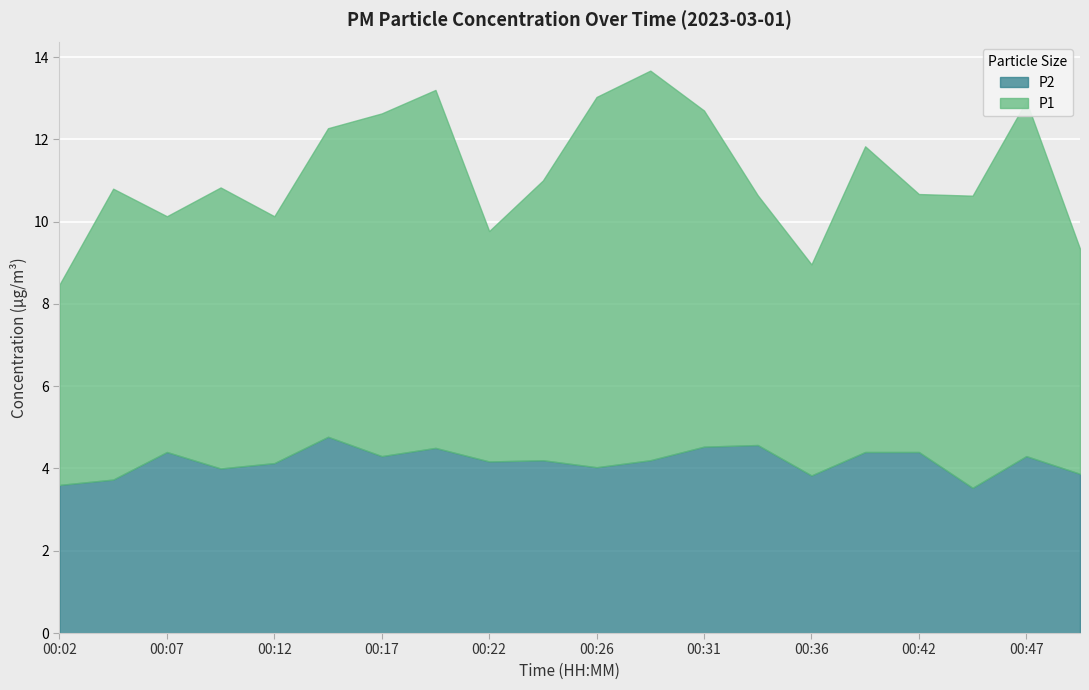

What is the difference between the maximum and second lowest values in the P2 series?

1.2